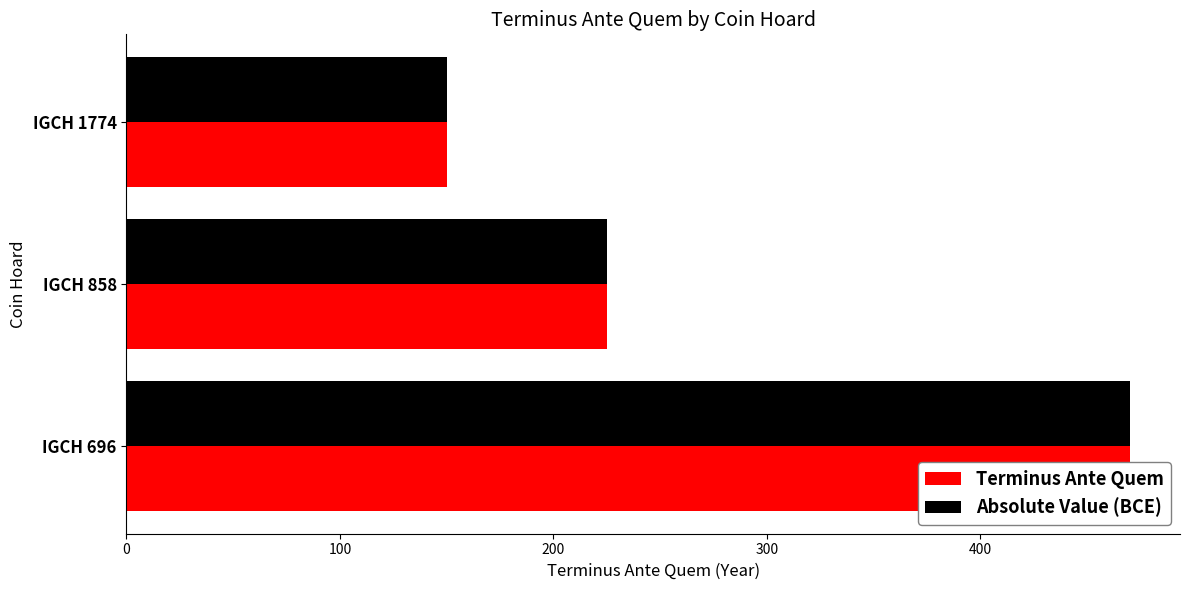

List the series in order of their peak value, lowest first.

Terminus Ante Quem, Absolute Value (BCE)